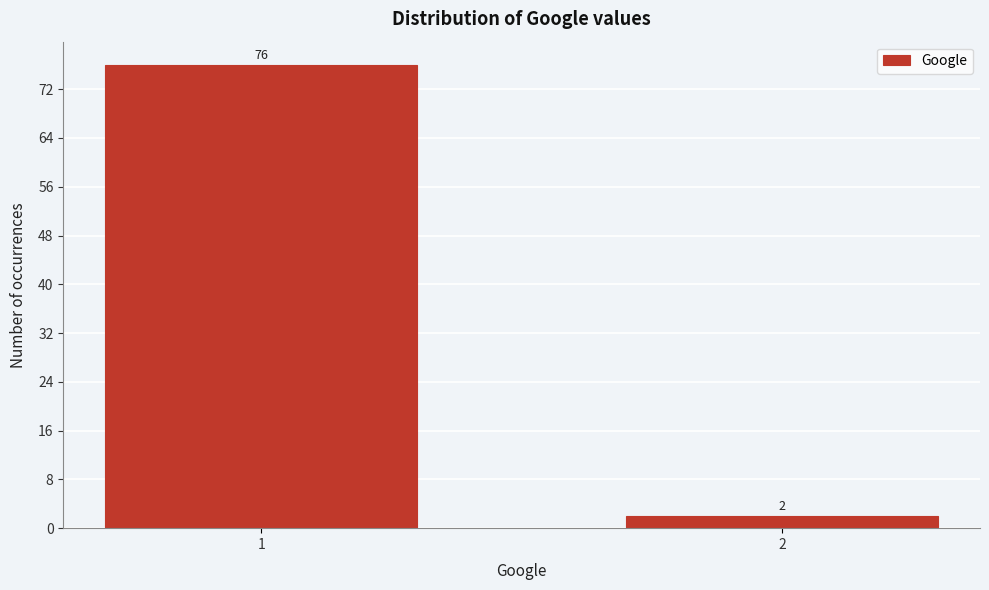

Reading left to right, transcribe all the data shown in this chart.

1=76	2=2